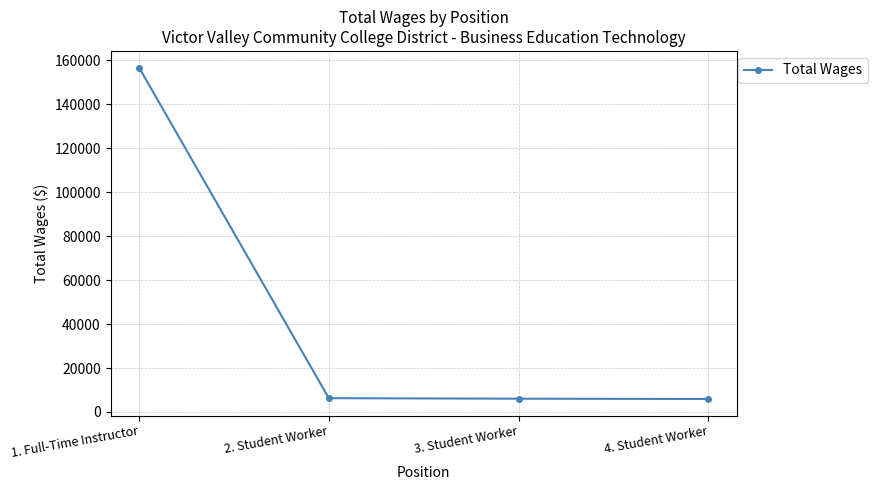

At which category does the chart reach its peak across all series?

1. Full-Time Instructor